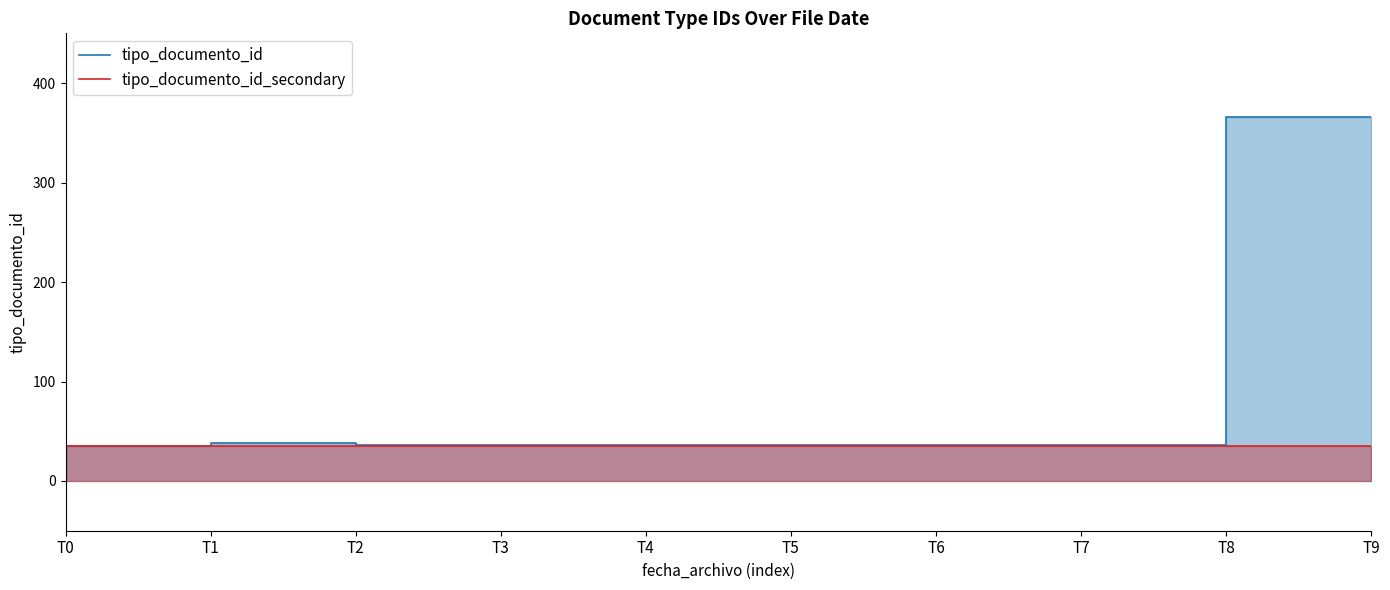

What is the sum of the tipo_documento_id_secondary values at T1 and T6?

70